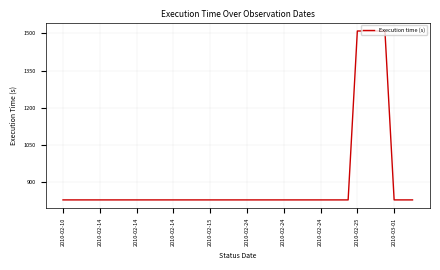

What is the smallest value displayed?

829